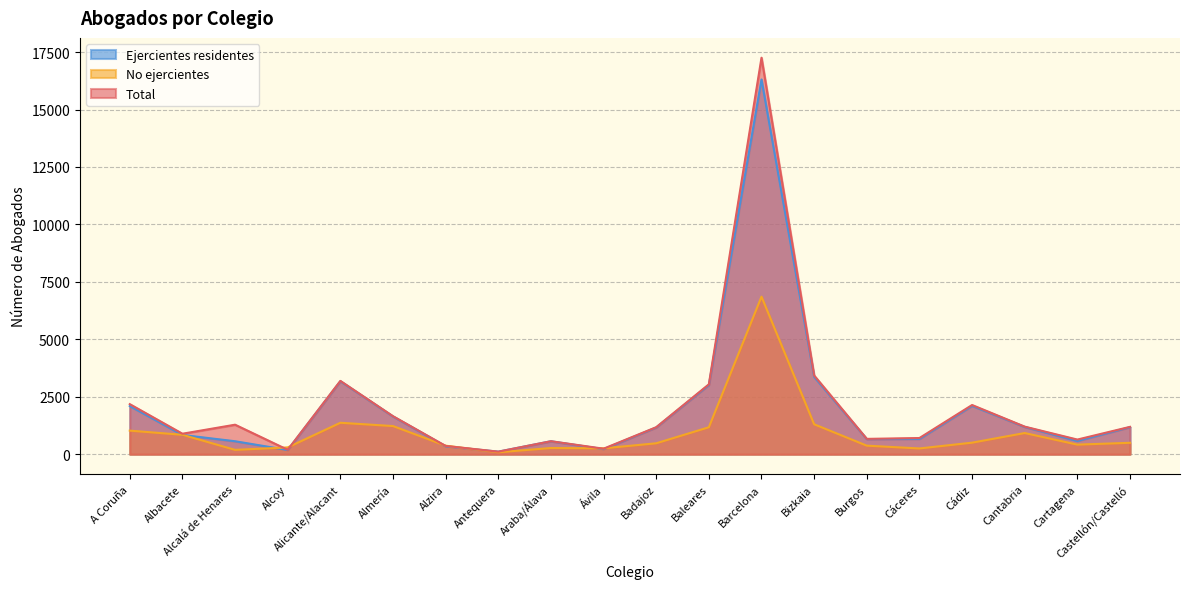

The Total series shows 1201 at Cantabria. True or false?

True